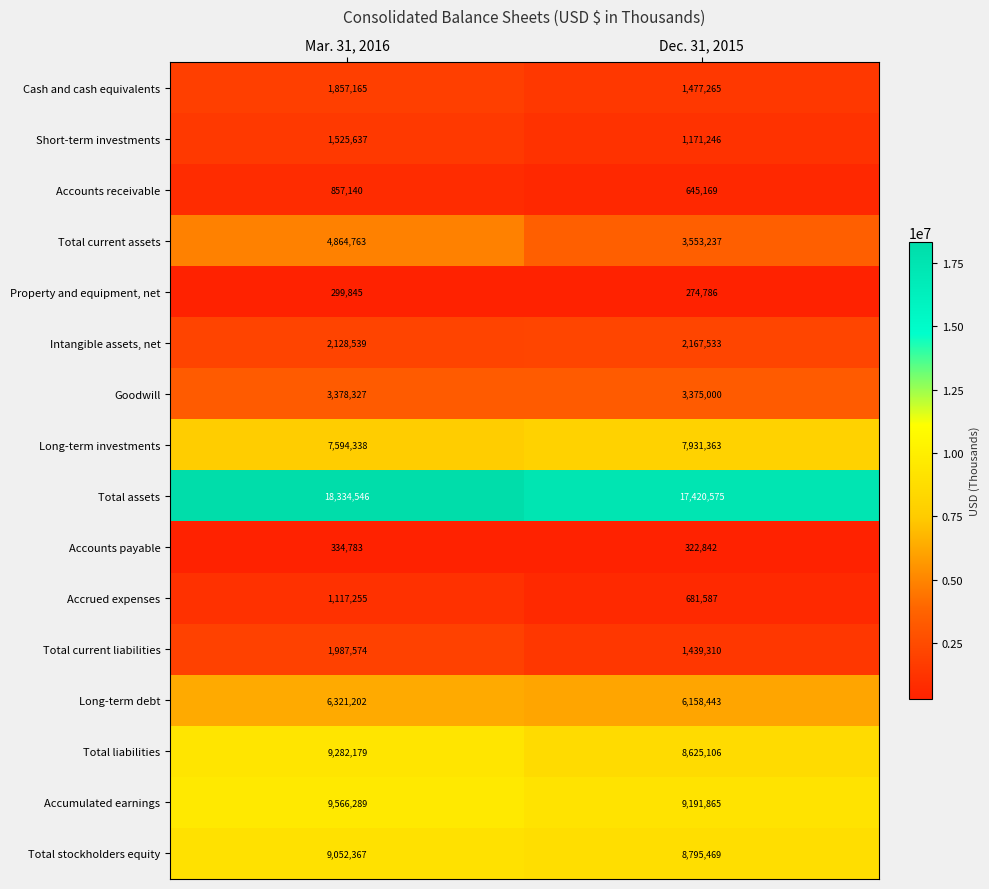

What is the total value across all series at Dec. 31, 2015?

73230796